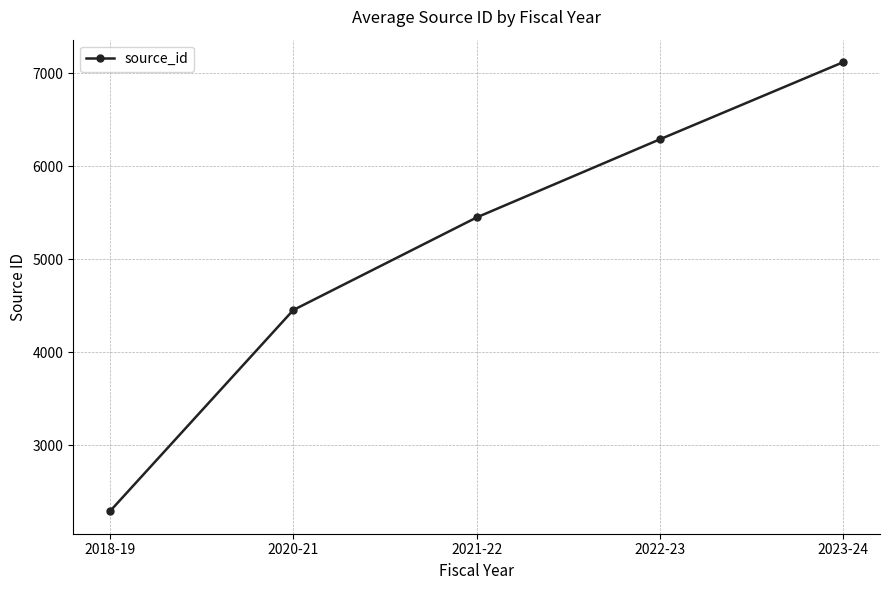

What is the difference between the maximum and minimum values?

4826